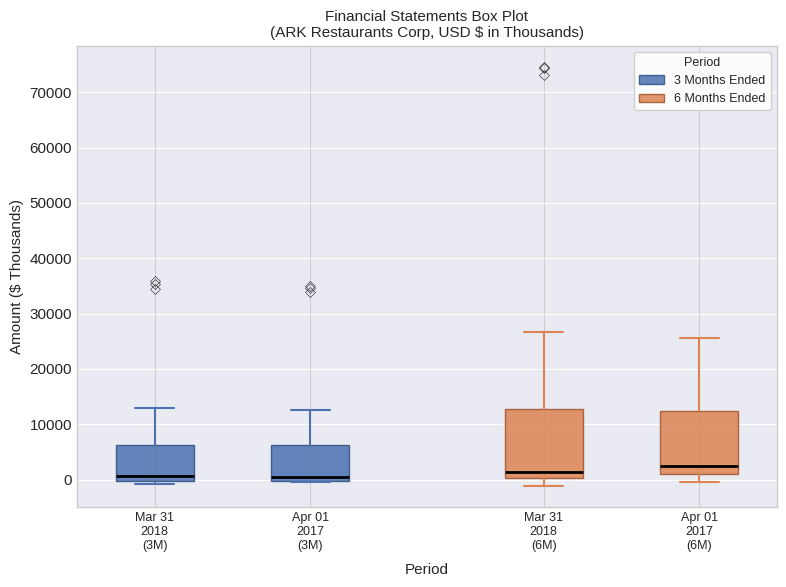

Where does the upper whisker of the box for Mar 31 2018 (3M) end on the y-axis? The values are not printed on the chart, so give them approximately, as read against the axis.

13000